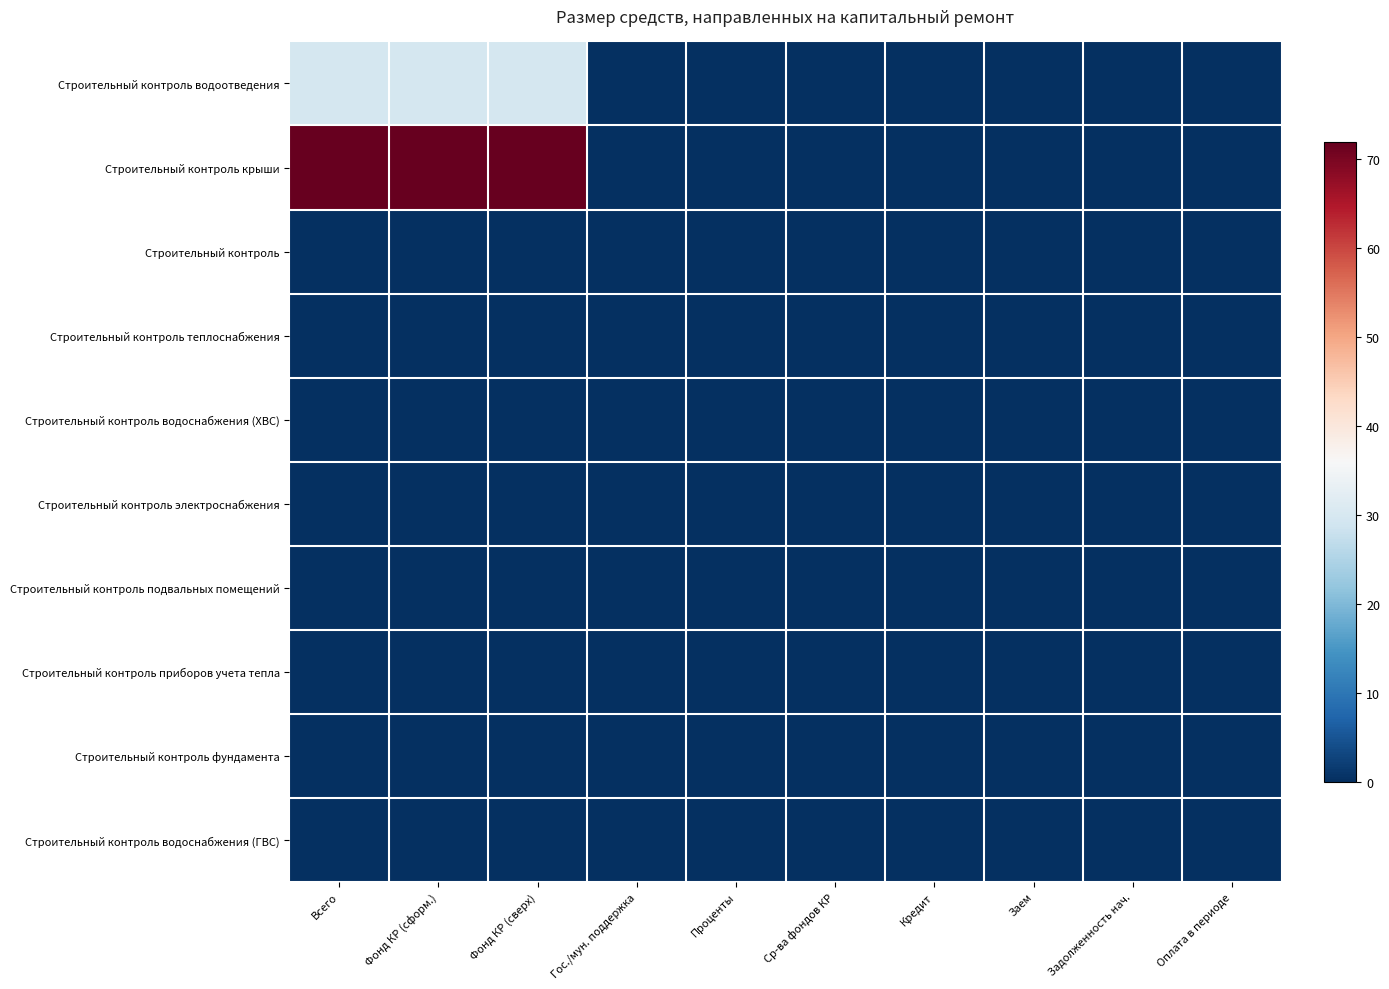

List the series in order of their peak value, highest first.

Строительный контроль крыши, Строительный контроль водоотведения, Строительный контроль, Строительный контроль теплоснабжения, Строительный контроль водоснабжения (ХВС), Строительный контроль электроснабжения, Строительный контроль подвальных помещений, Строительный контроль приборов учета тепла, Строительный контроль фундамента, Строительный контроль водоснабжения (ГВС)